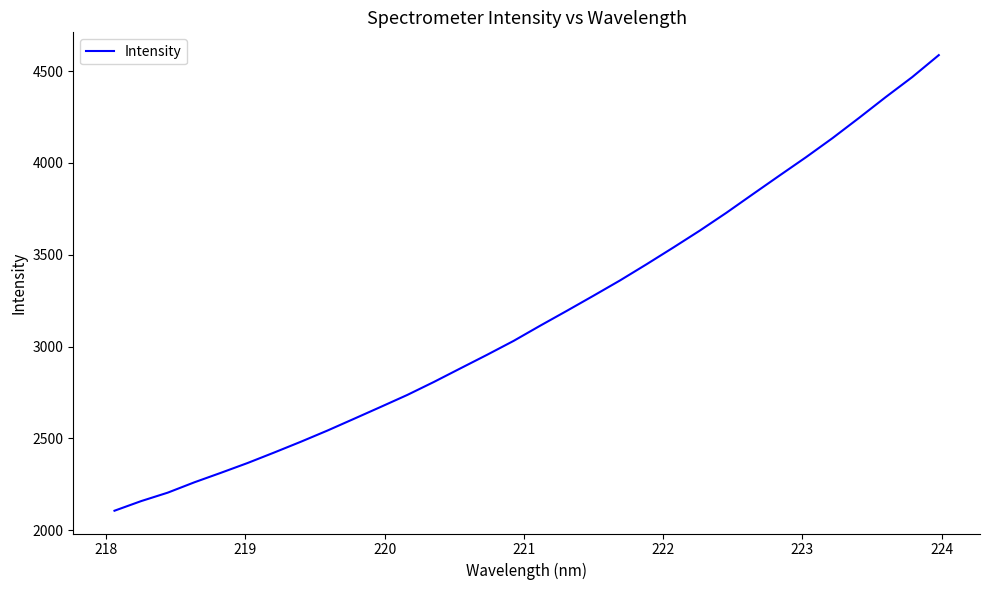

What is the maximum value shown in the chart?

4587.0